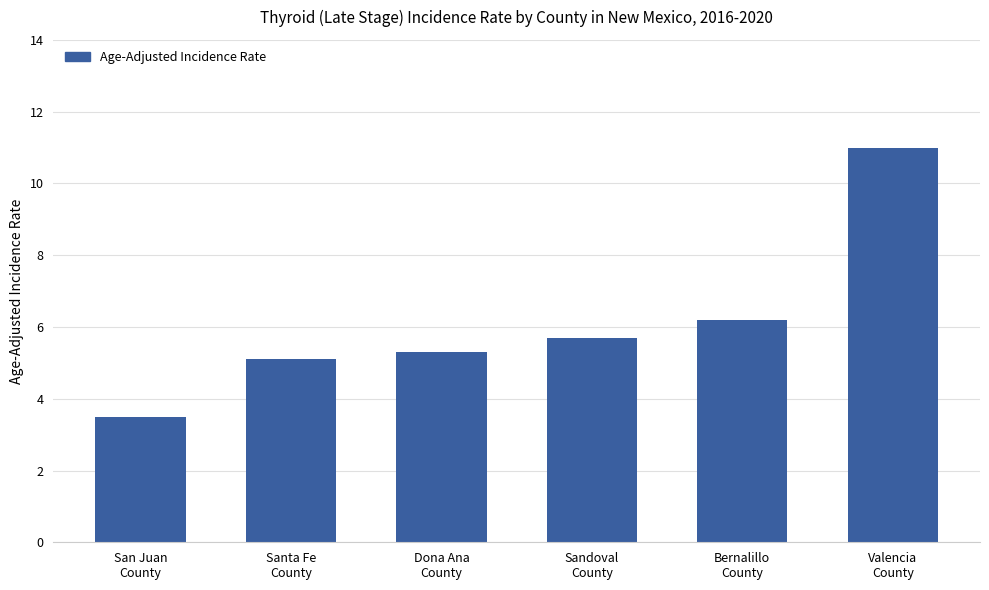

What is the label of the 4th bar from the left?

Sandoval
County